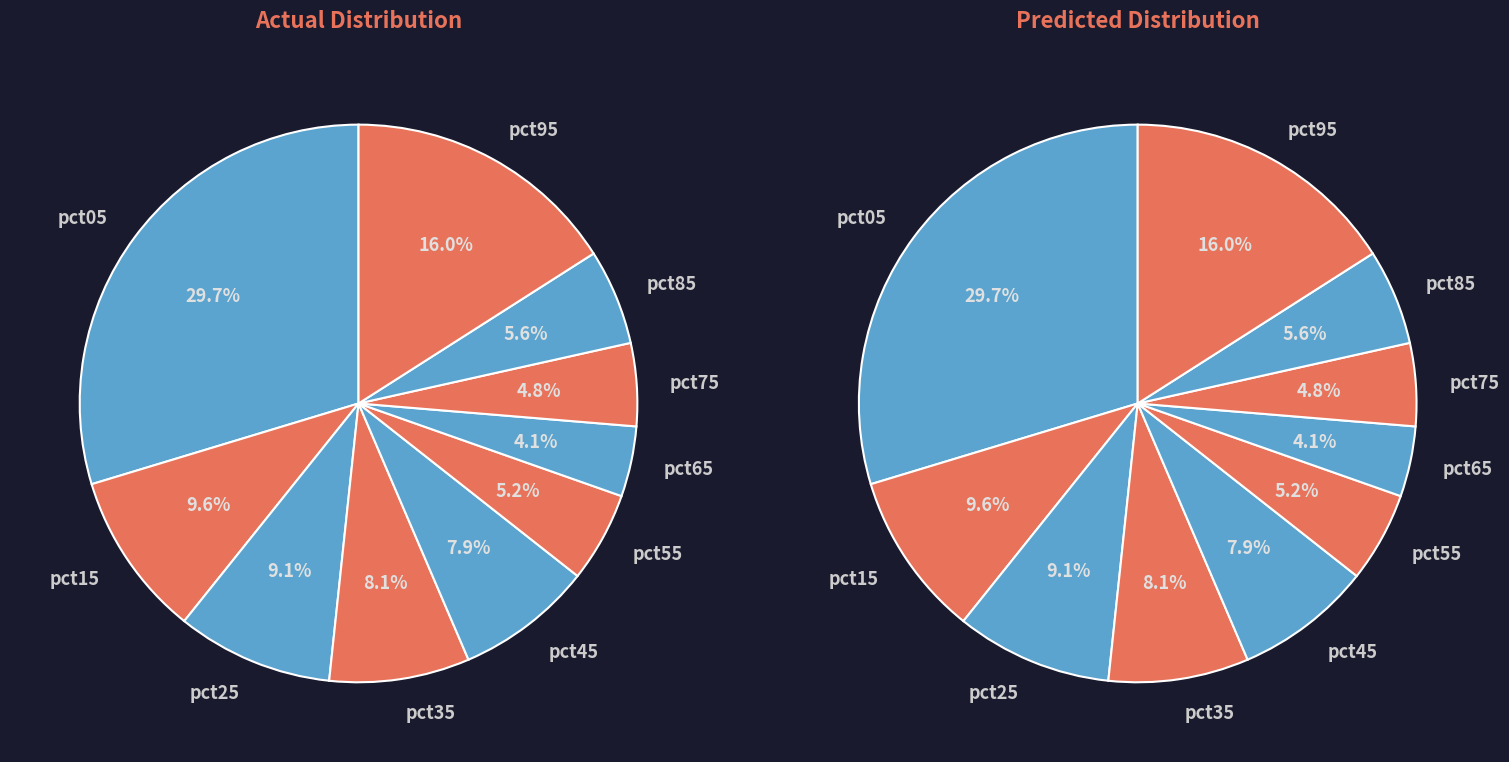

Which category has the smallest portion of the pie?

pct65